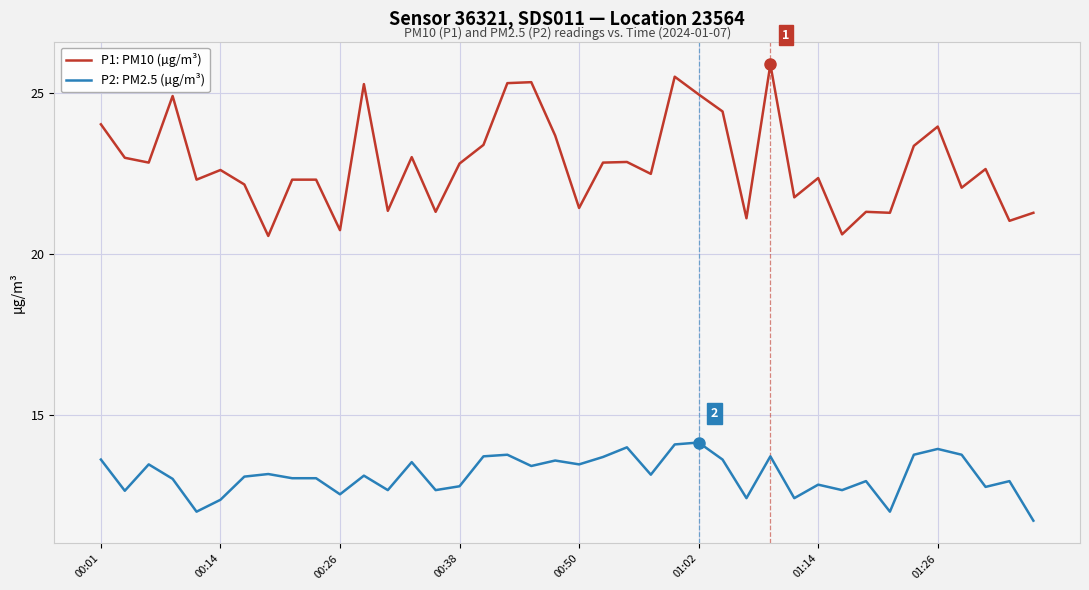

What is the maximum value for P2: PM2.5 (µg/m³)?

14.1